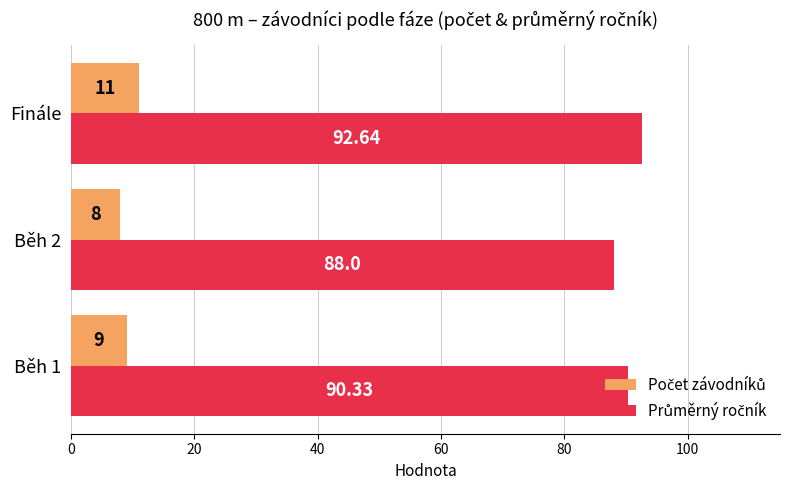

At which category is the sum across all series the highest?

Finále